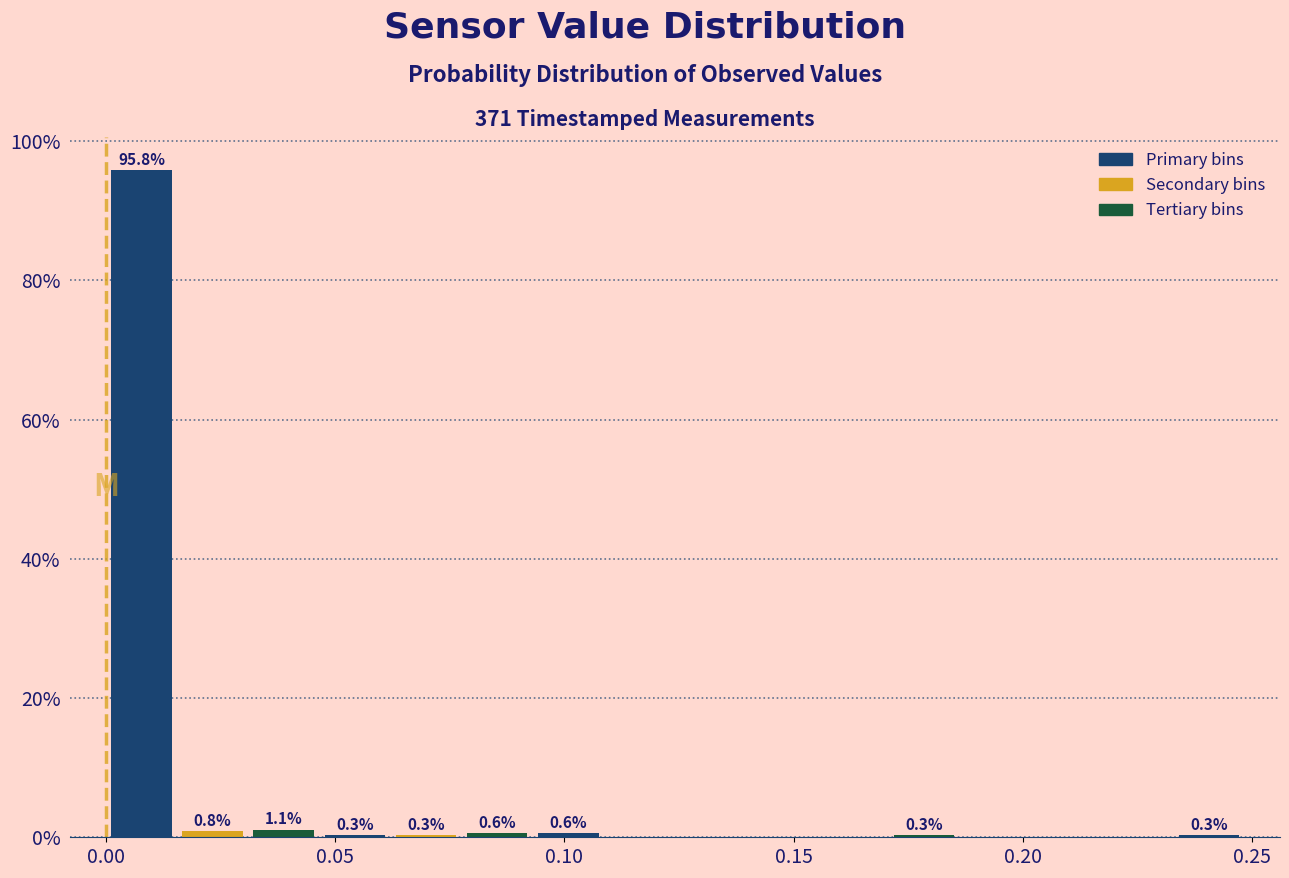

Around what value on the x-axis is the tallest bar? Give the approximate position of its centre, as read against the axis.

0.010